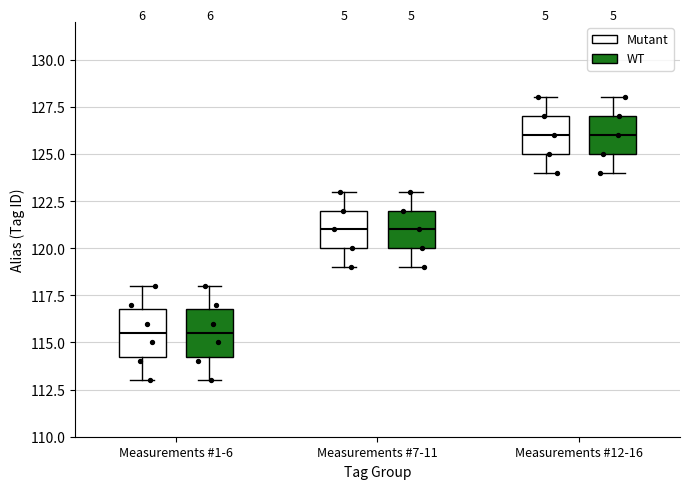

Reading left to right, read every box against the y-axis: the position of its median line, the range the box covers, and the ends of its whiskers. The values are not printed on the chart, so give them approximately, as read against the axis.

Measurements #1-6 (Mutant): median 115.5, box 114.5 to 117.0, whiskers 113.0 to 118.0
Measurements #1-6 (WT): median 115.5, box 114.5 to 117.0, whiskers 113.0 to 118.0
Measurements #7-11 (Mutant): median 121.0, box 120.0 to 122.0, whiskers 119.0 to 123.0
Measurements #7-11 (WT): median 121.0, box 120.0 to 122.0, whiskers 119.0 to 123.0
Measurements #12-16 (Mutant): median 126.0, box 125.0 to 127.0, whiskers 124.0 to 128.0
Measurements #12-16 (WT): median 126.0, box 125.0 to 127.0, whiskers 124.0 to 128.0